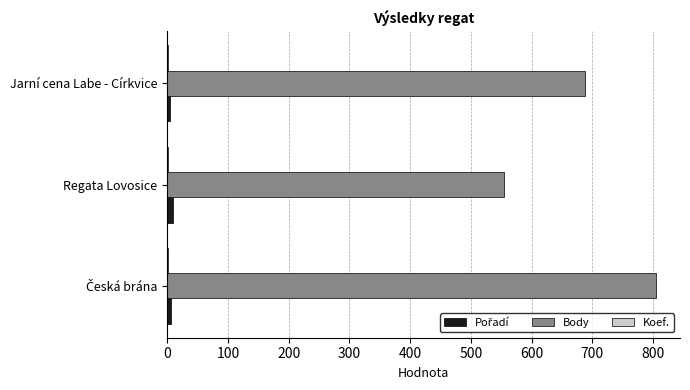

What is the sum of all Body values?

2046